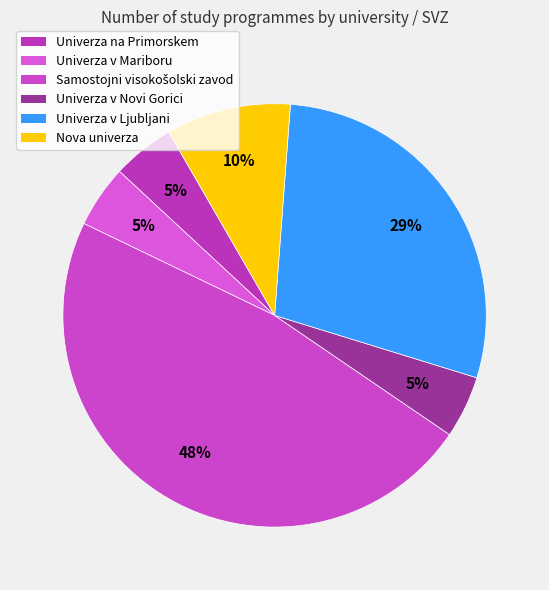

Does Nova univerza represent more than half of the total?

No